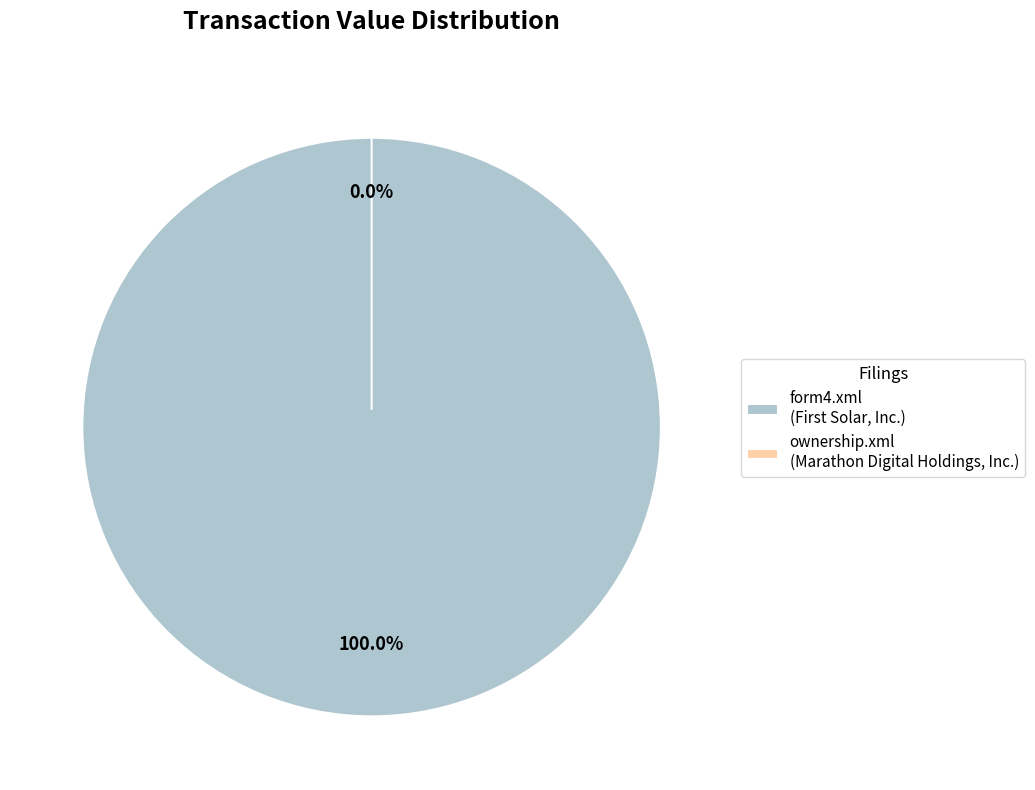

To the nearest percent, what is the average slice percentage?

50%